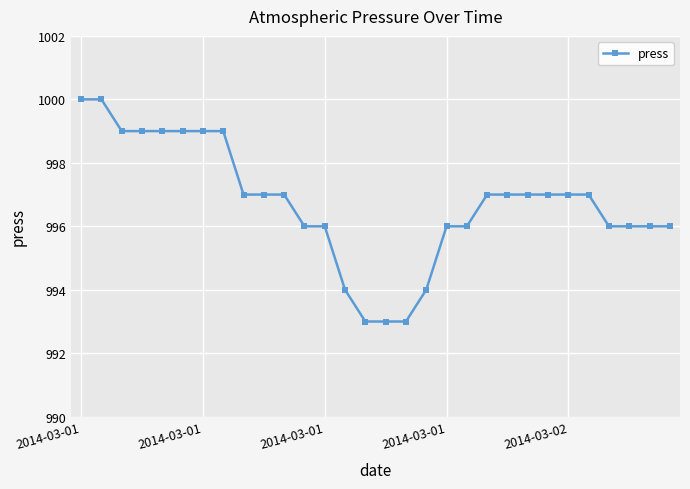

What is the average value?

997